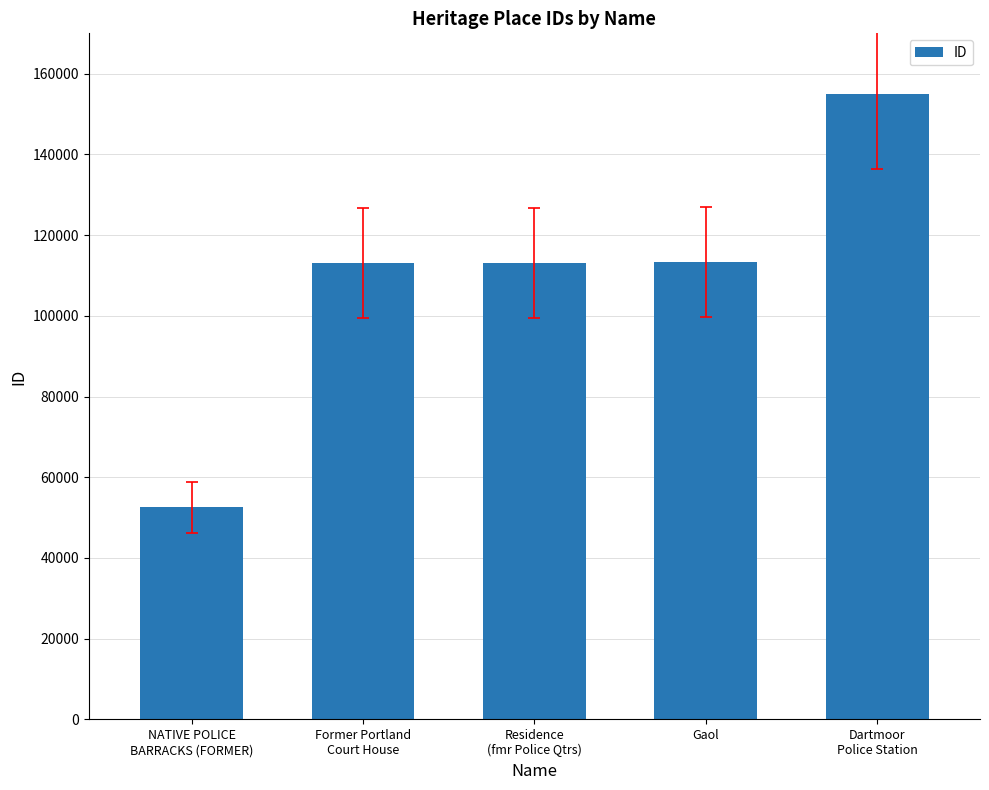

Is it true that the value at NATIVE POLICE
BARRACKS (FORMER) is 21226?

False